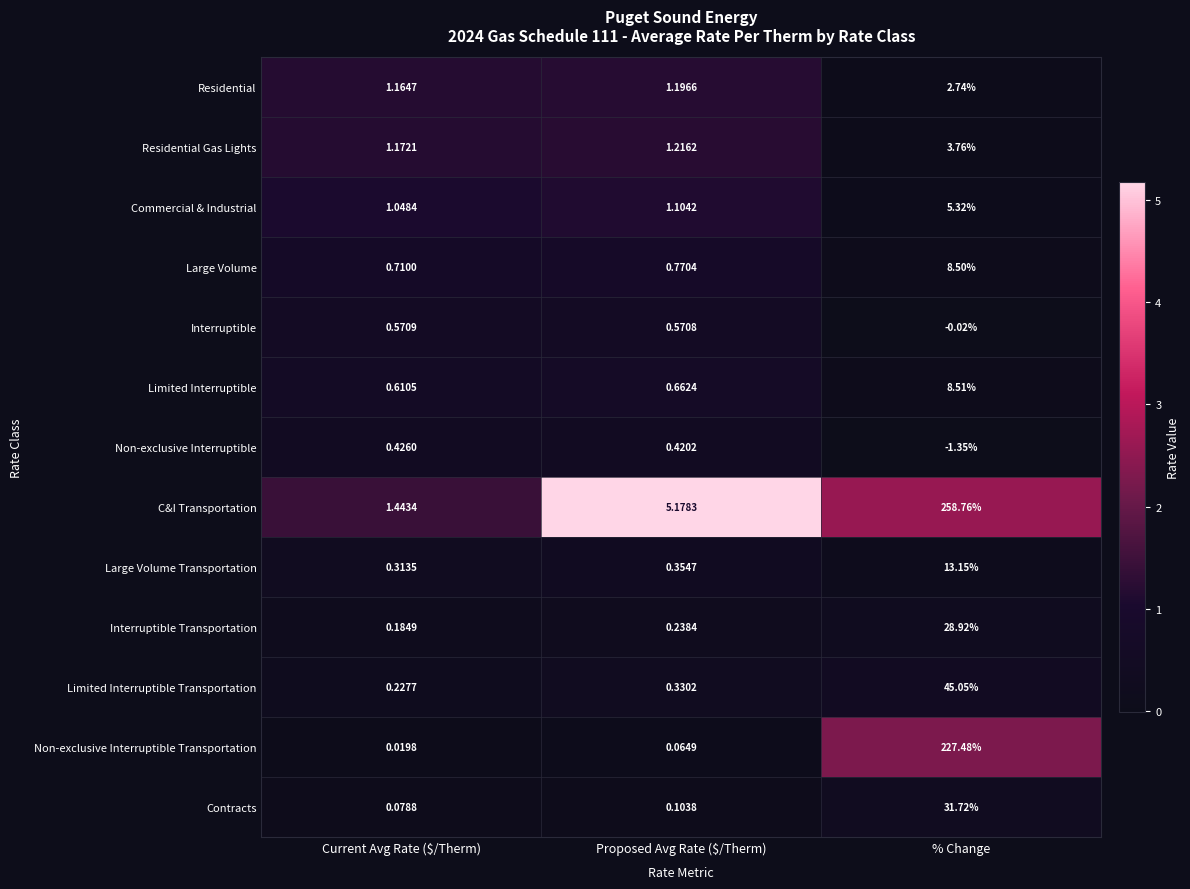

List the series in order of their peak value, lowest first.

Non-exclusive Interruptible, Interruptible, Residential, Residential Gas Lights, Commercial & Industrial, Large Volume, Limited Interruptible, Large Volume Transportation, Interruptible Transportation, Contracts, Limited Interruptible Transportation, Non-exclusive Interruptible Transportation, C&I Transportation